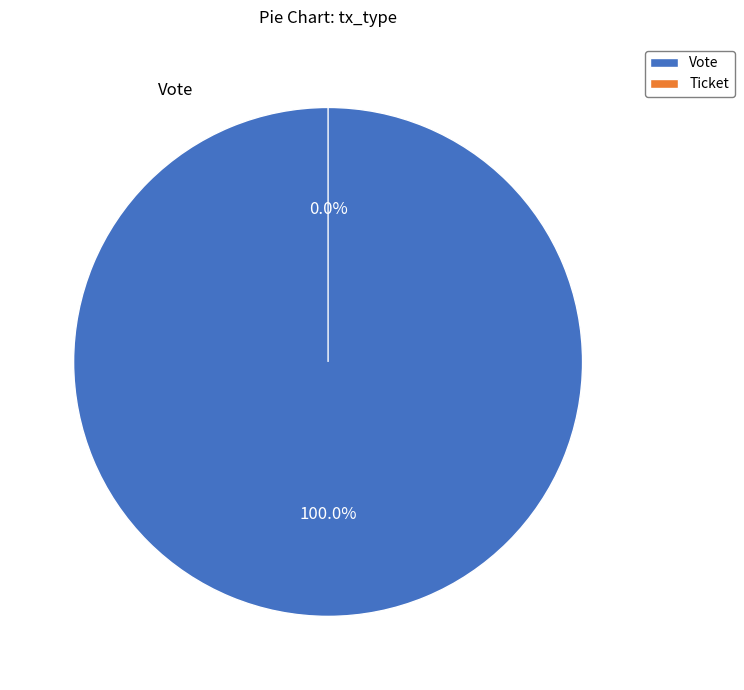

How many slices are in this pie chart?

2